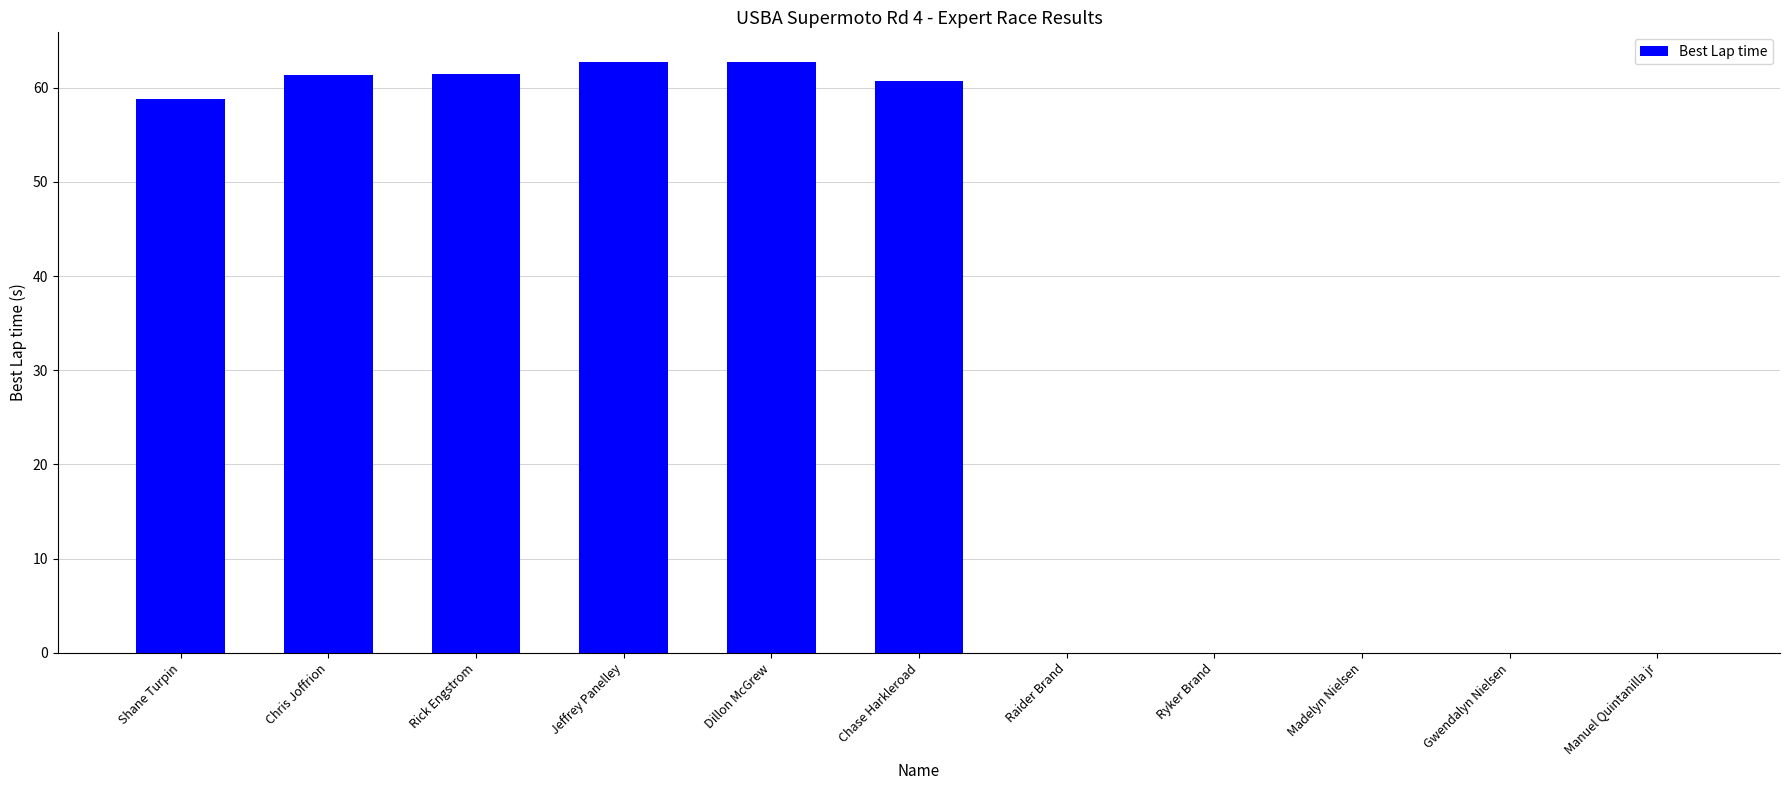

Count the number of data series in this chart.

1